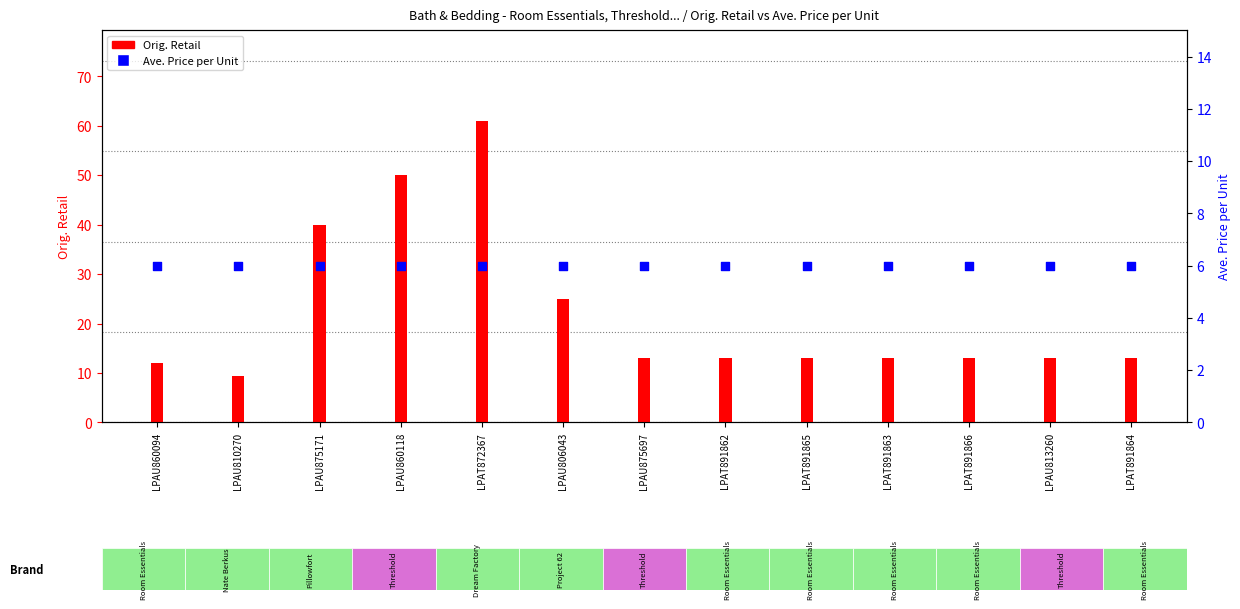

What is the total value across all series at LPAU875171?

46.0